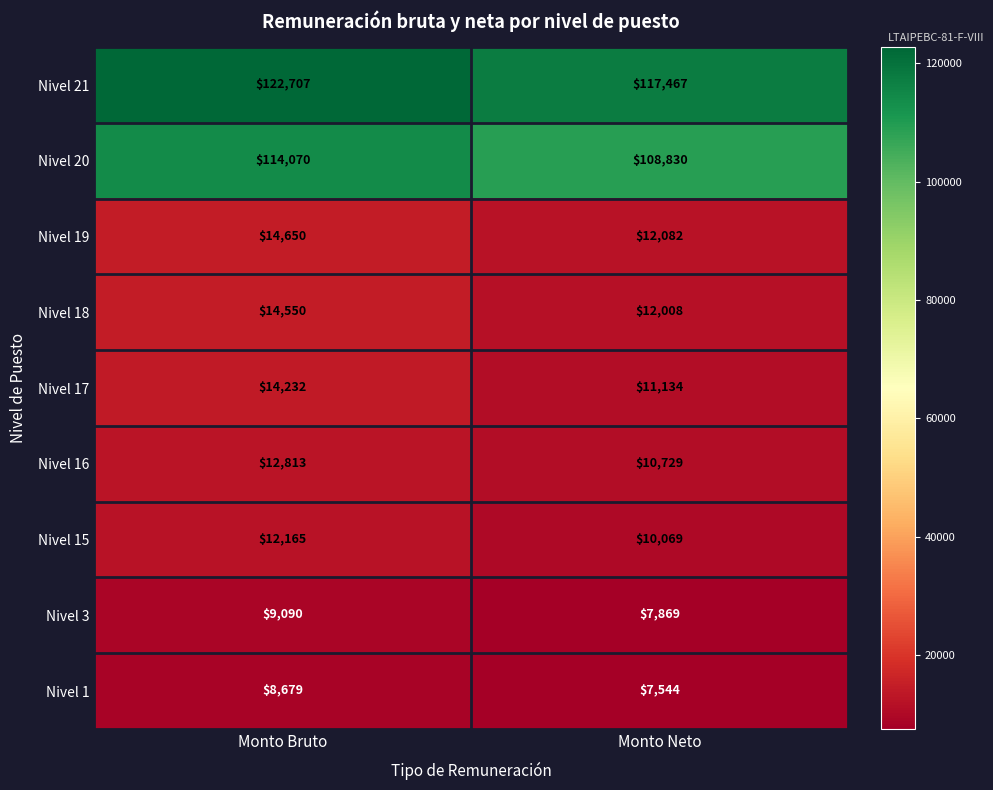

What is the greatest value displayed?

122707